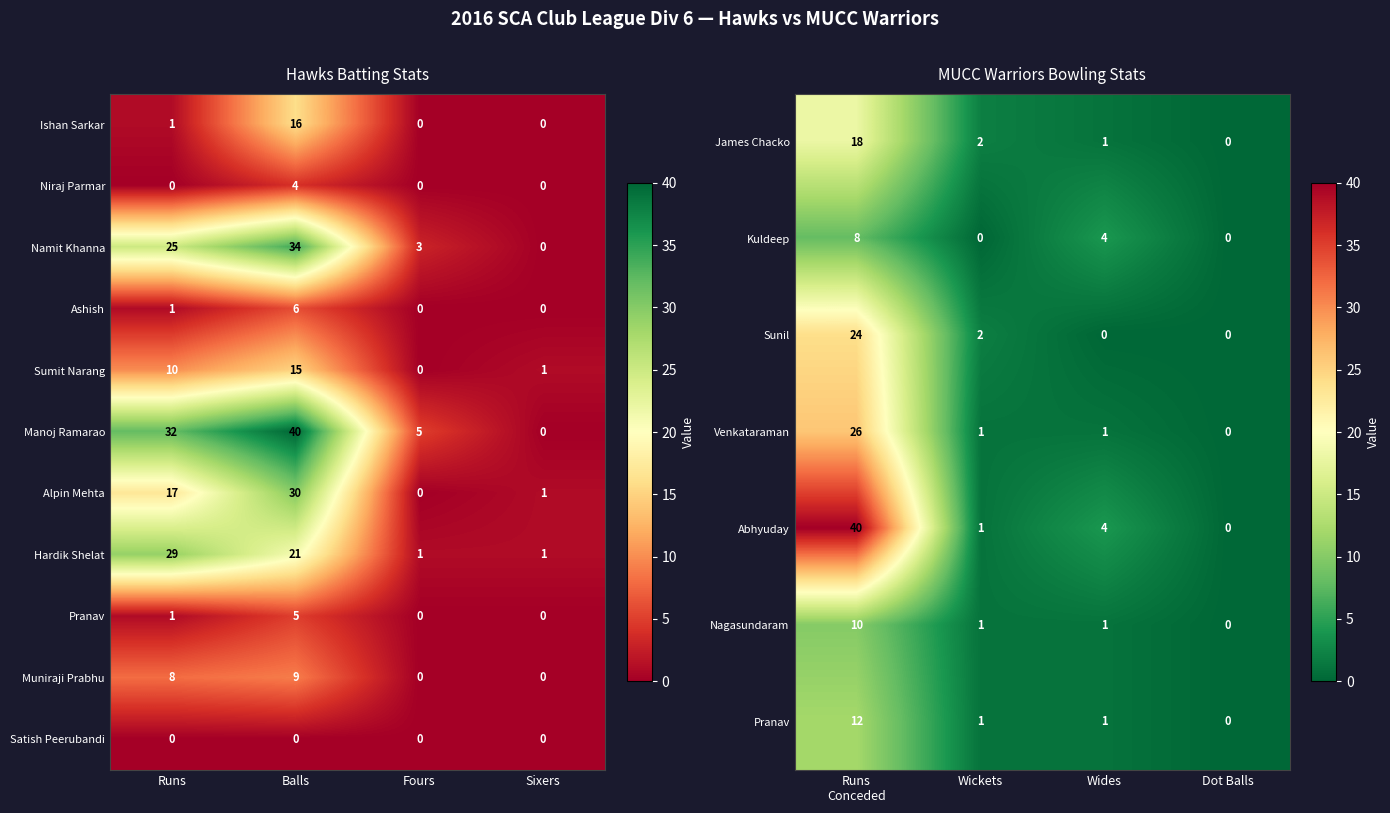

What is the difference between the Manoj Ramarao values at Sixers and Balls?

40